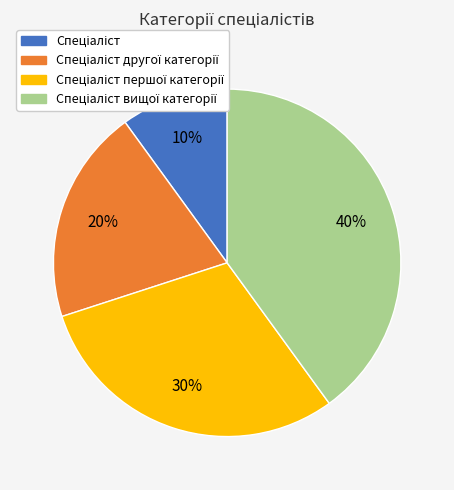

Is there any slice that represents more than half of the pie?

No